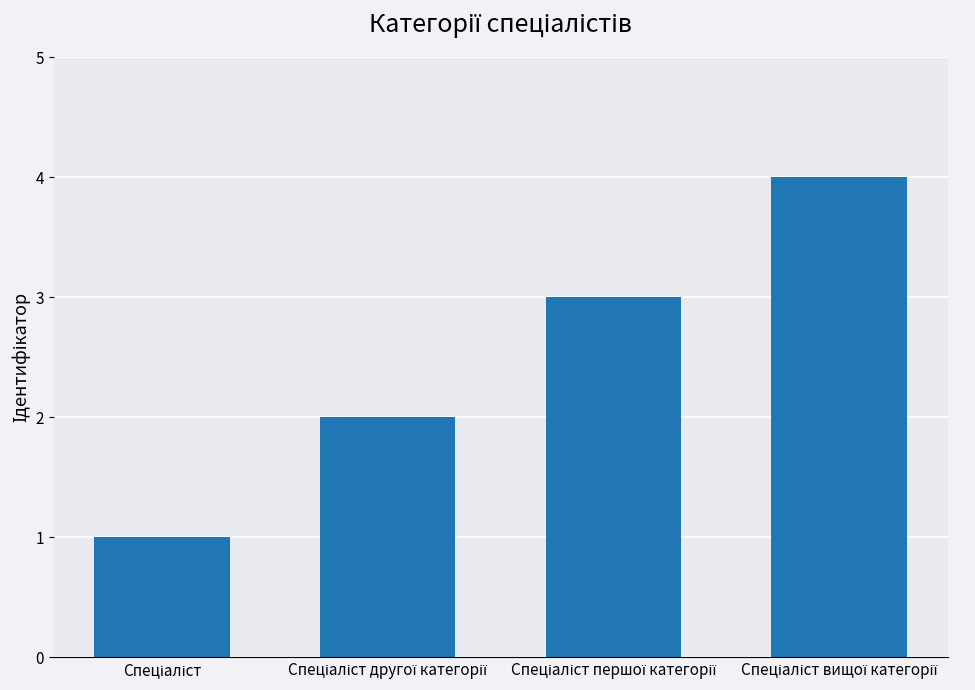

What is the greatest value displayed?

4